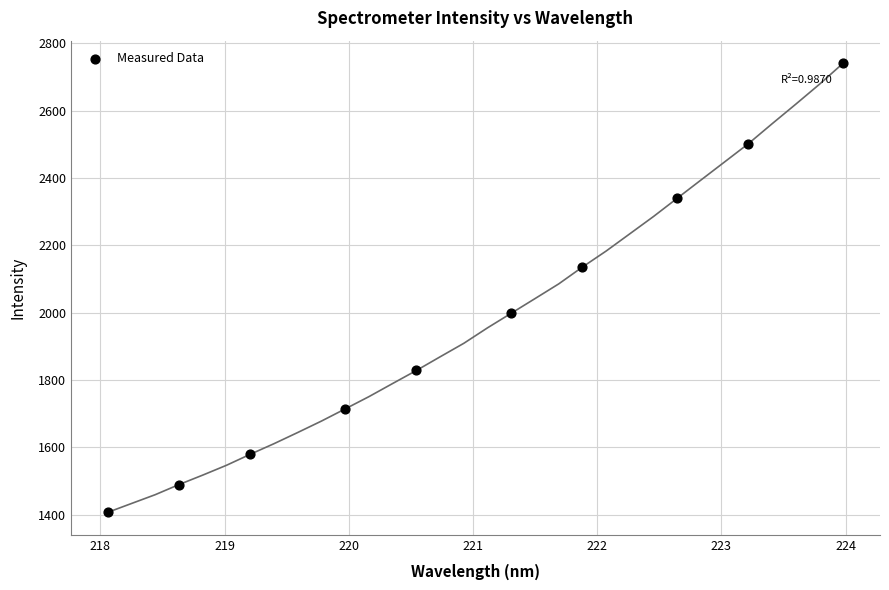

What is the range of Y values (max minus min)?

1334.7